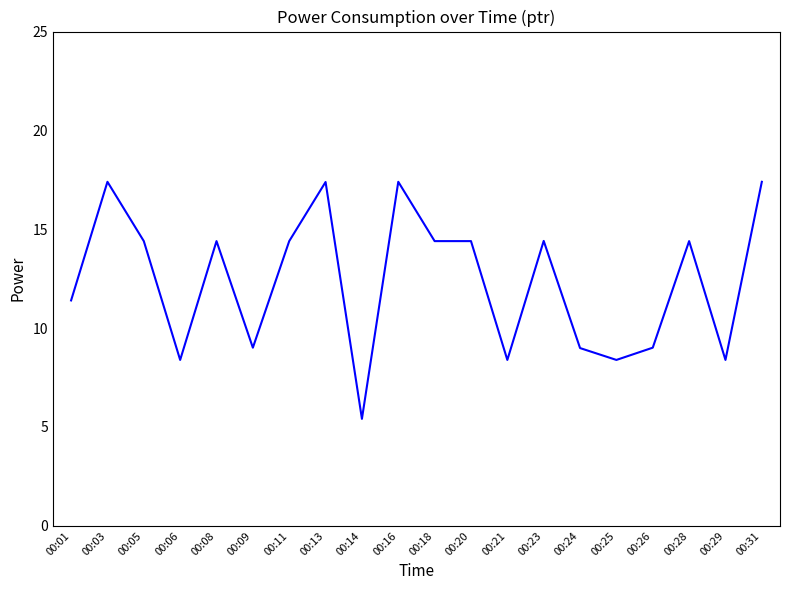

Between 00:13 and 00:20, which is larger?

00:13